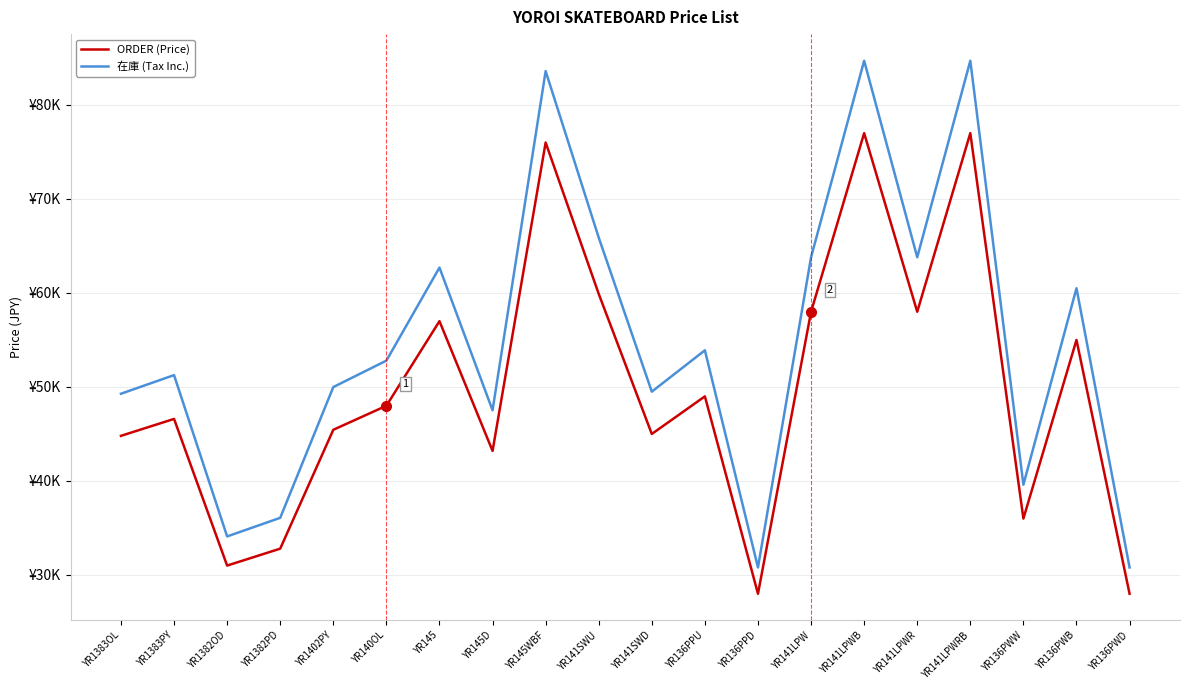

Where is the first local minimum for ORDER (Price)?

YR1382OD